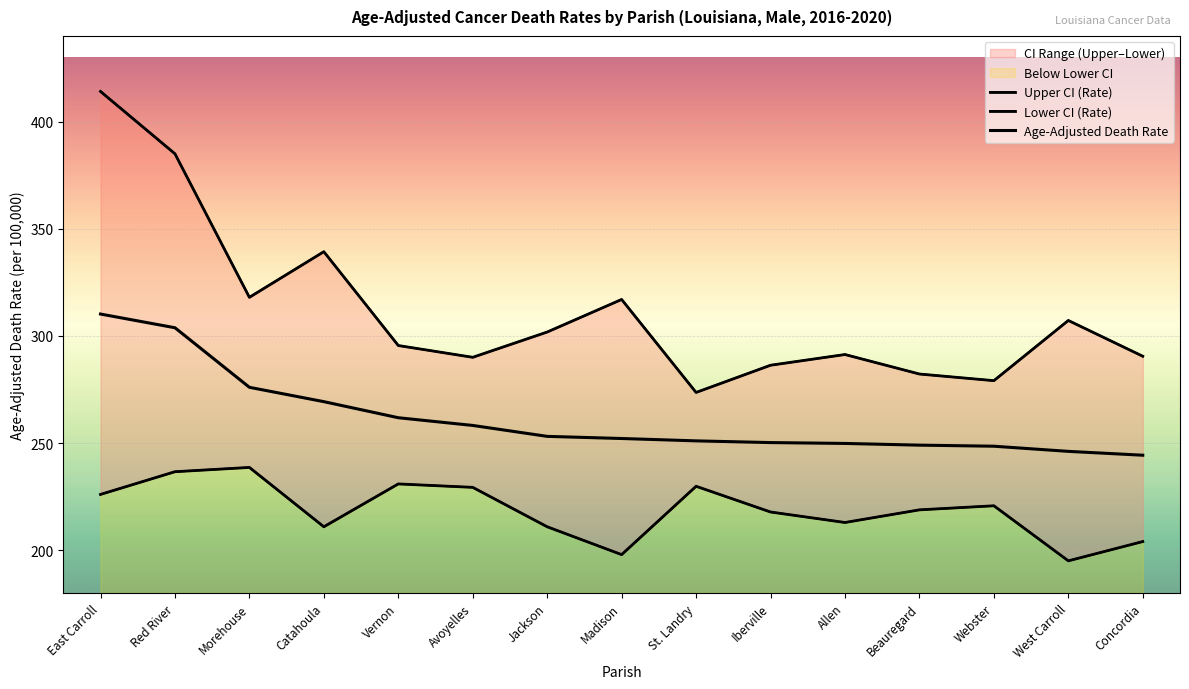

True or false: Upper CI (Rate) and Age-Adjusted Death Rate cross at least once.

False